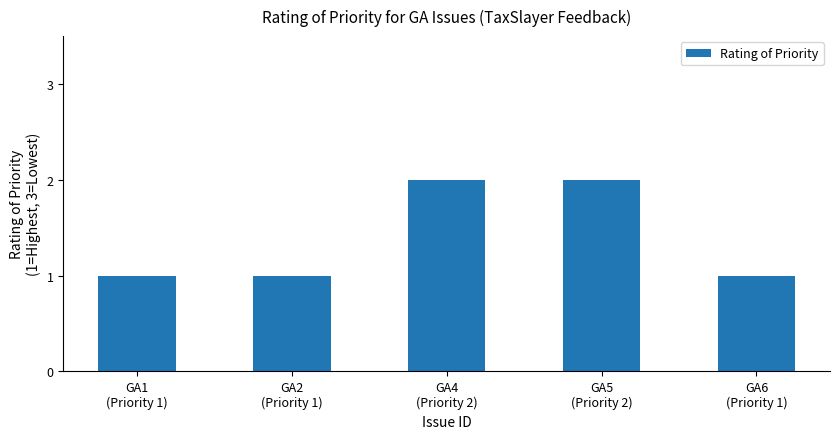

Reading left to right, list all the values displayed in this chart.

1	1	2	2	1